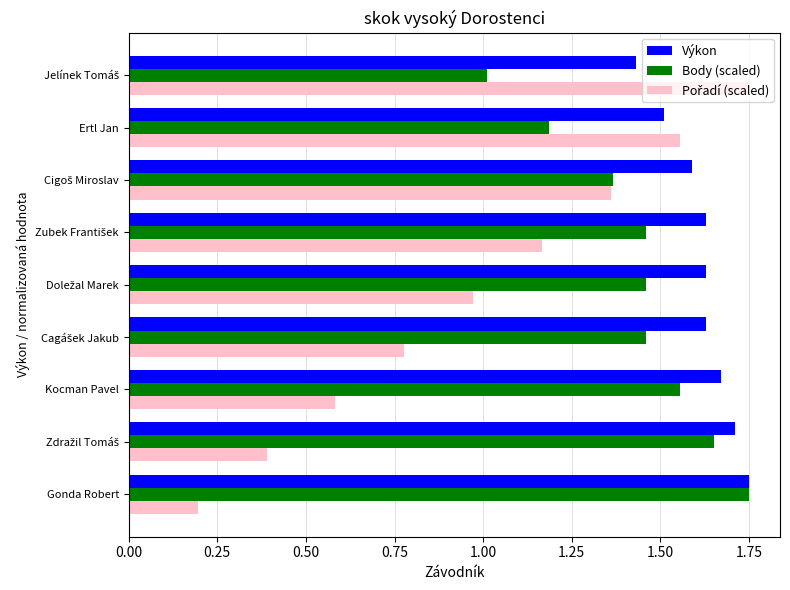

How many Výkon values are between 1 and 2?

9